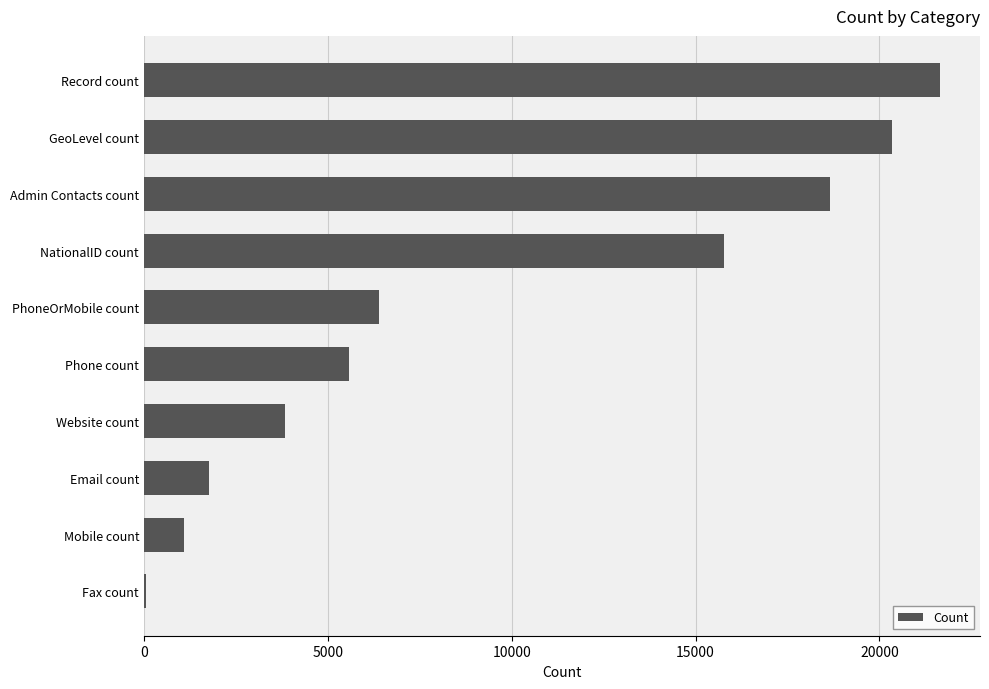

Between Fax count and Website count, which is larger?

Website count